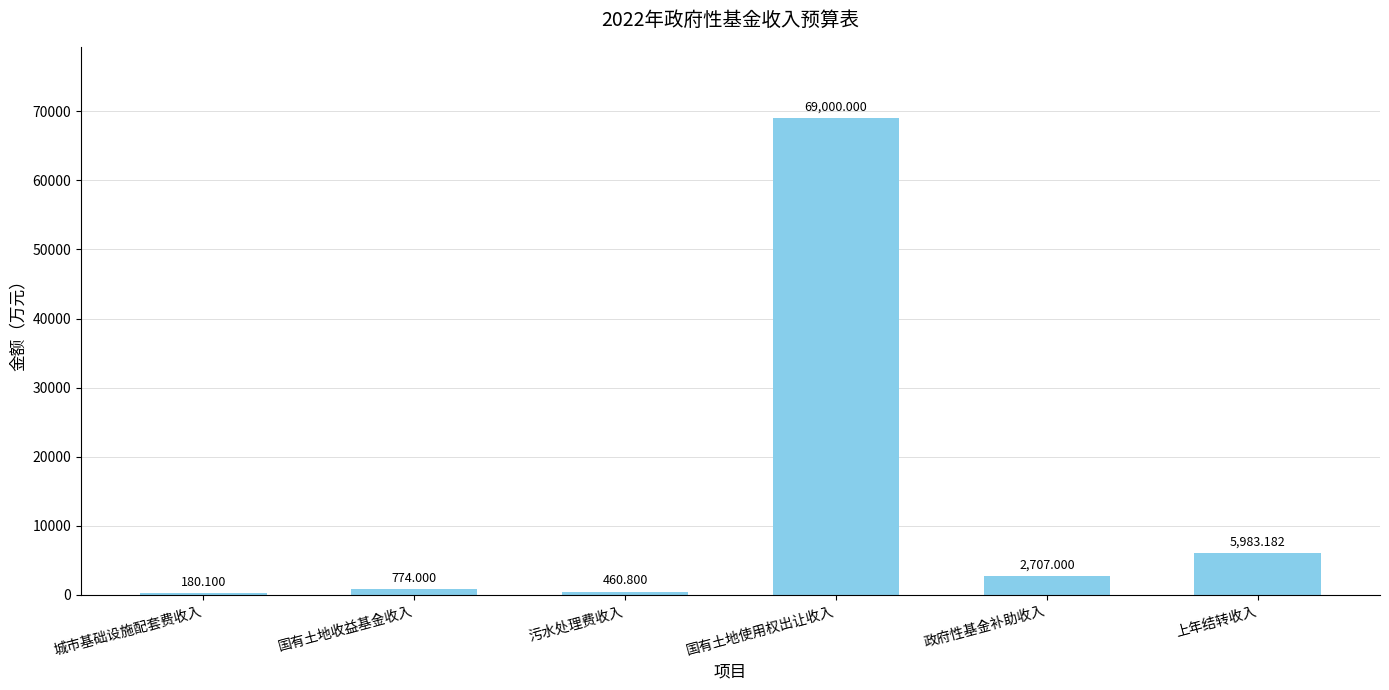

At which label does the data first exceed 2707?

国有土地使用权出让收入